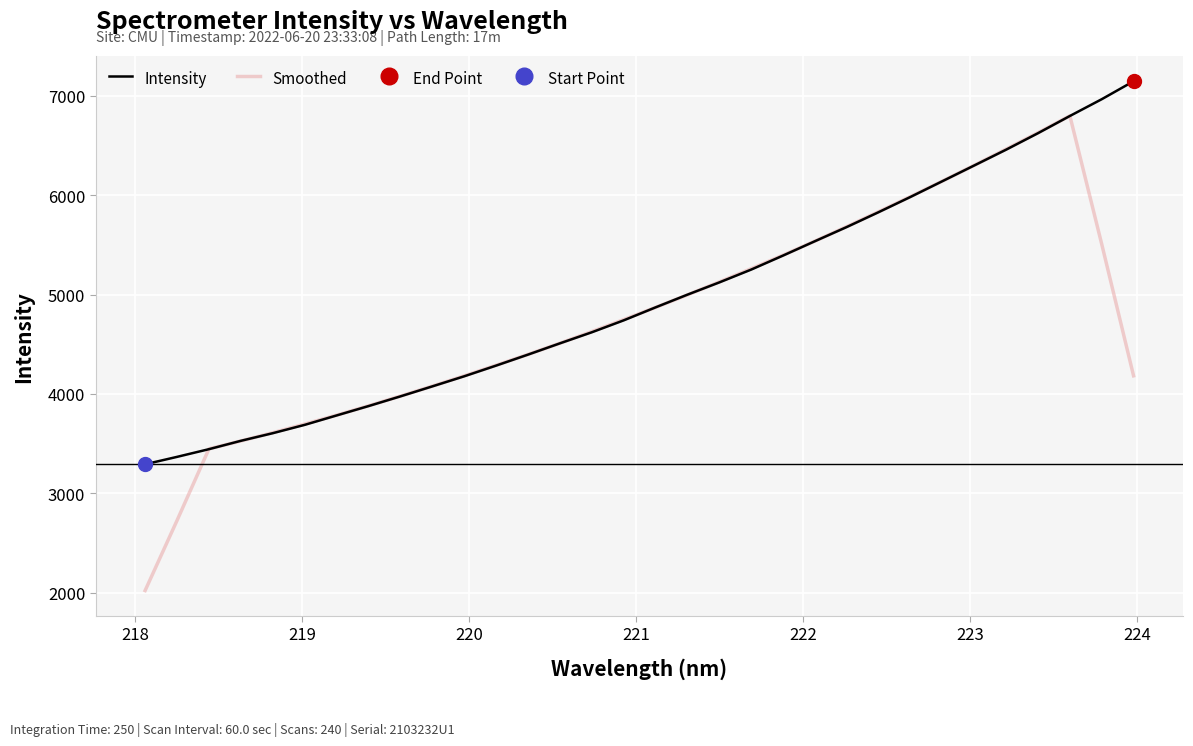

What is the value of the Intensity point at the 8th from the left?

3878.1